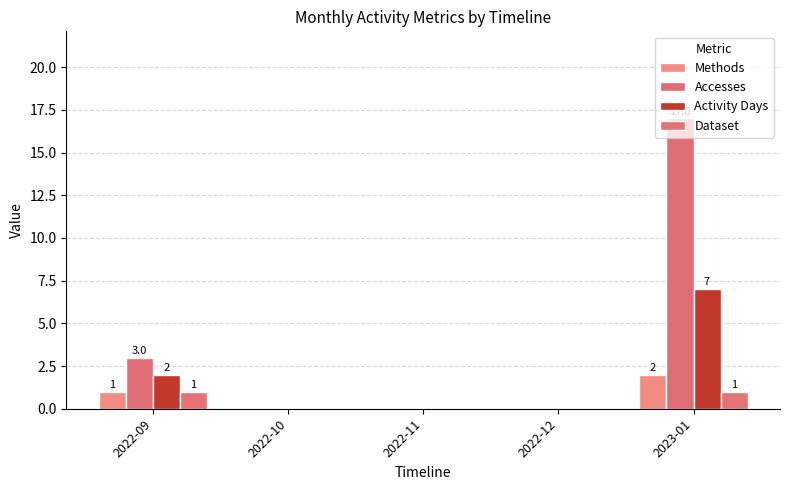

What is the greatest value displayed?

17